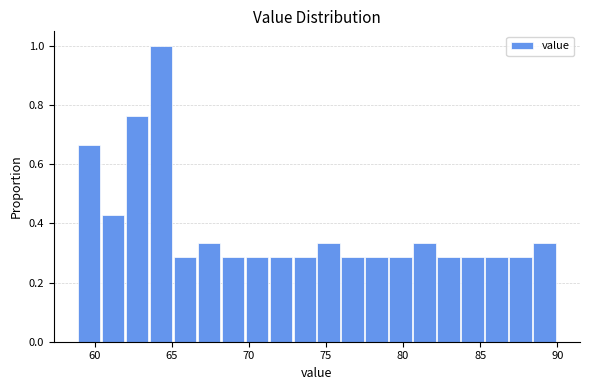

Read against the x-axis, roughly where is the centre of the tallest bar?

64.5